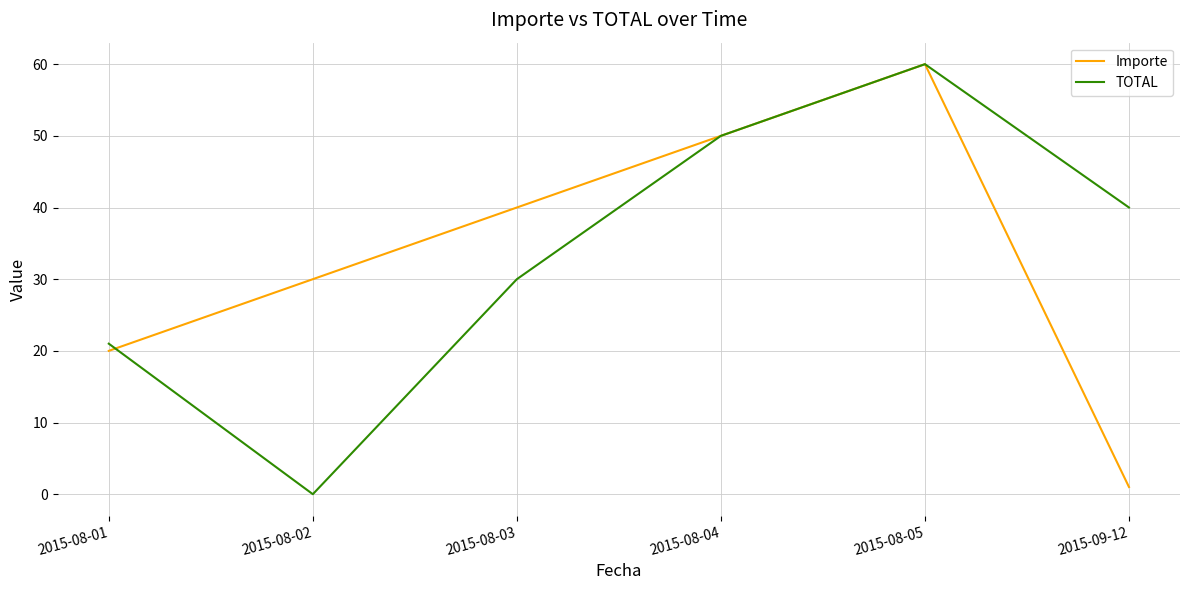

What position from the right is 2015-08-03?

4